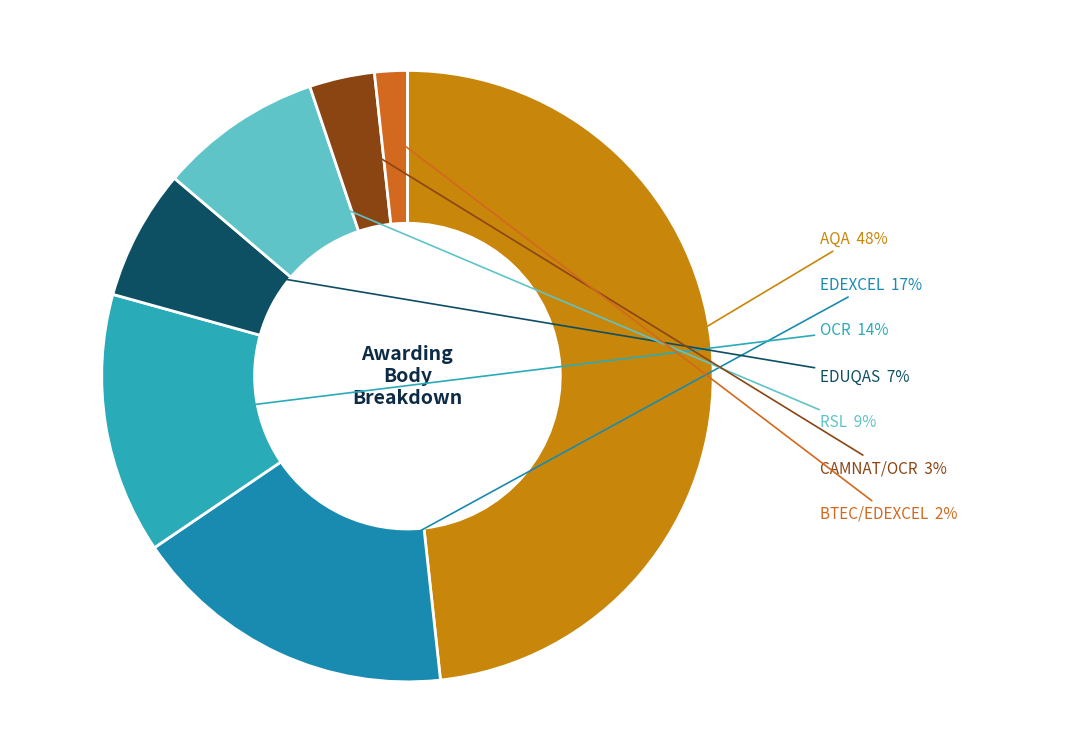

Rank the categories by value from lowest to highest.

BTEC/EDEXCEL, CAMNAT/OCR, EDUQAS, RSL, OCR, EDEXCEL, AQA